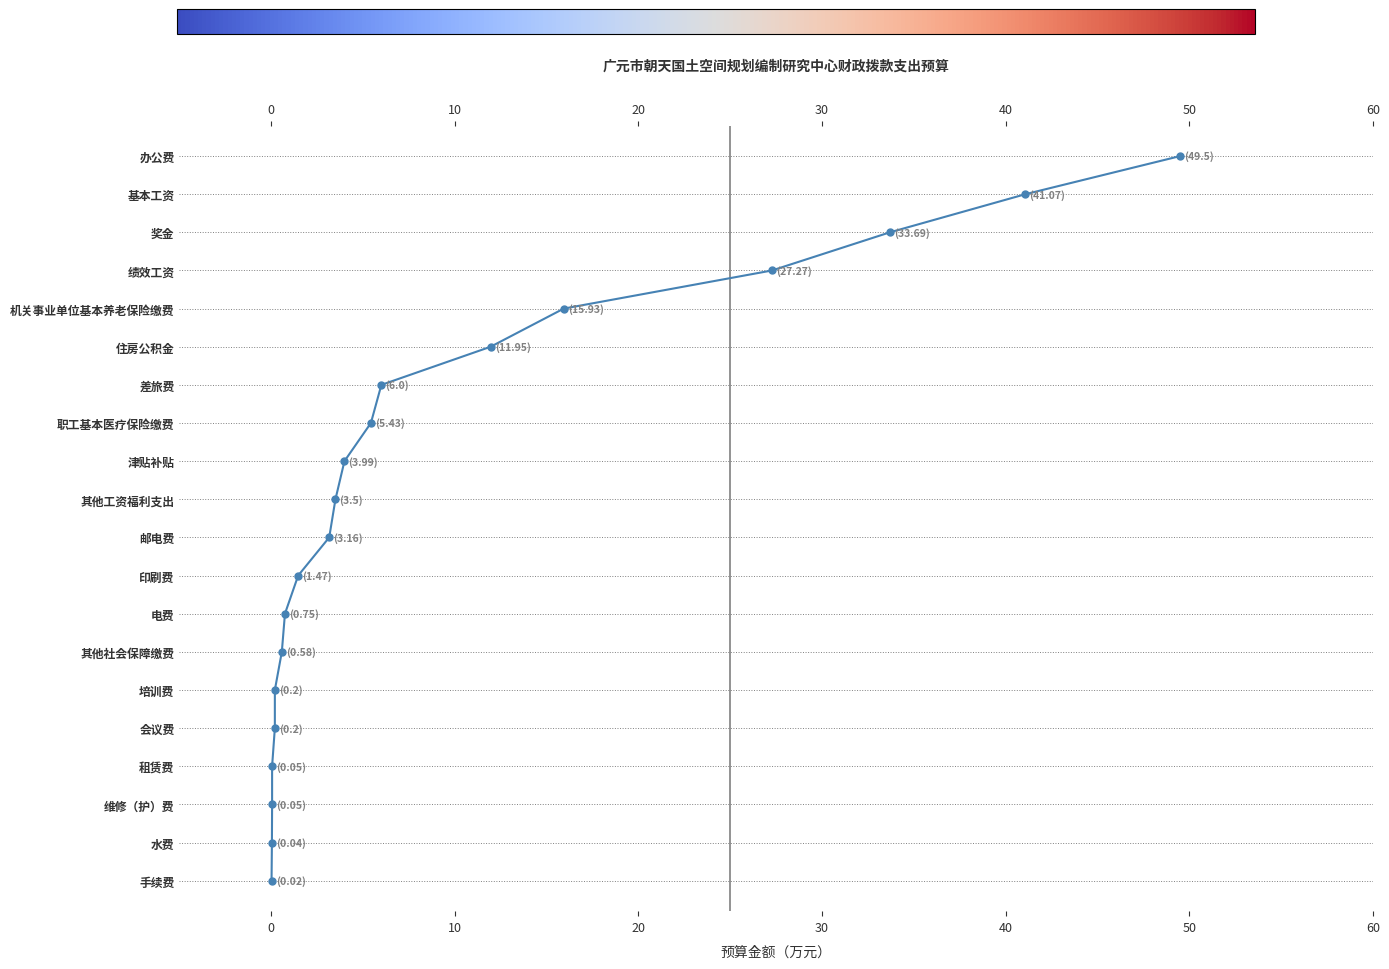

What is the difference between the values at 30 and 20?

1